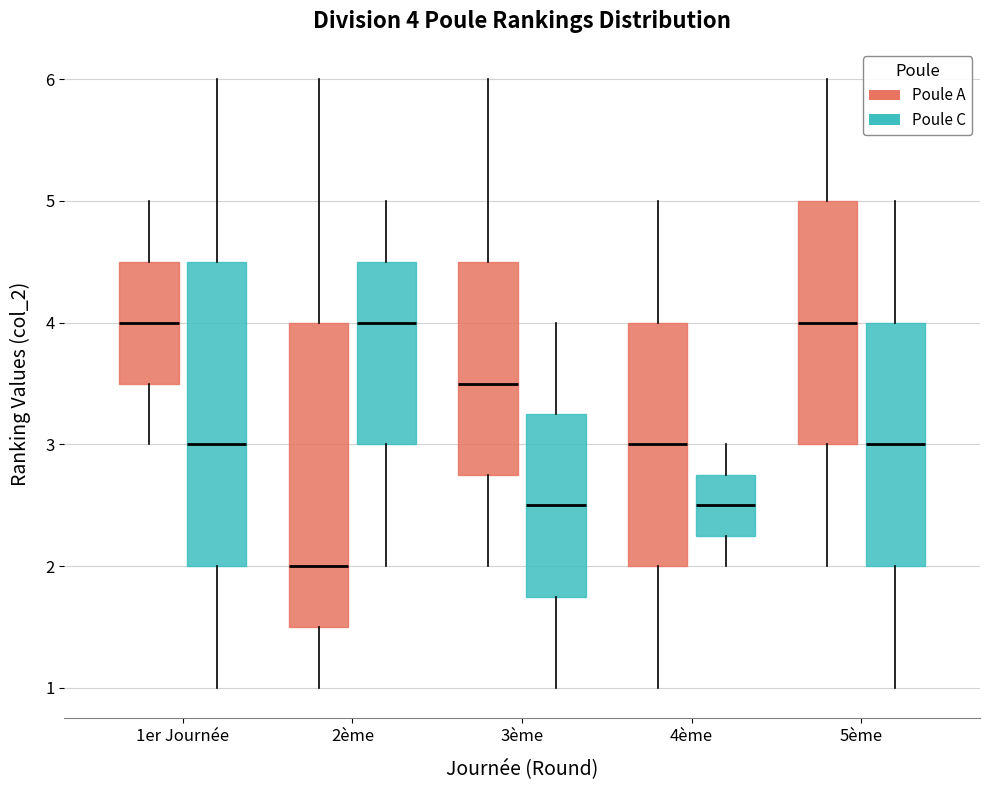

Which box's median line is the lowest?

2ème (Poule A)